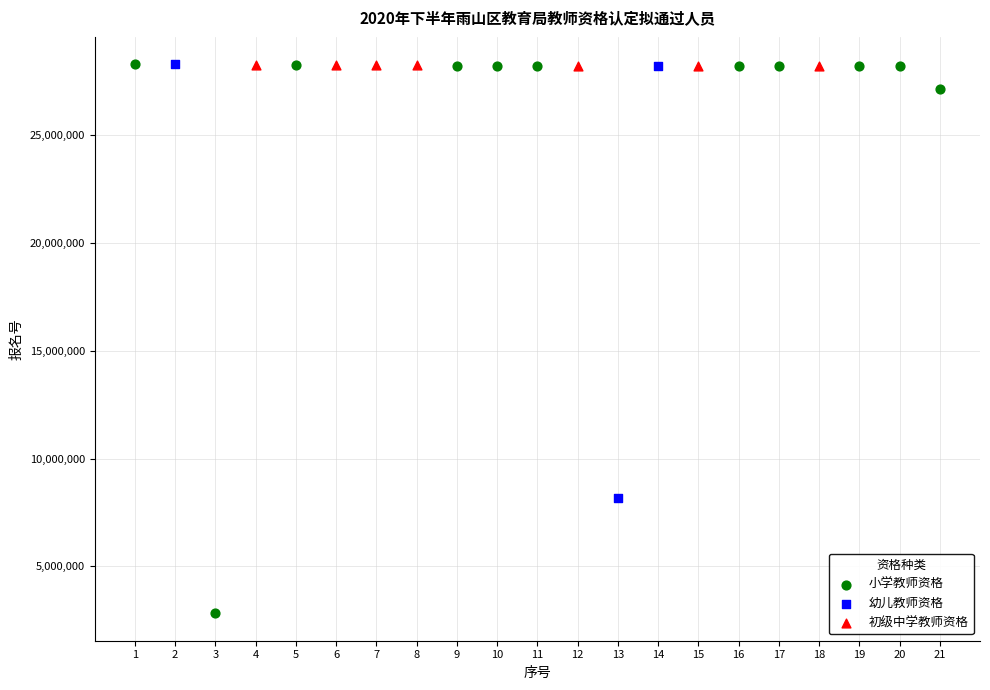

Which series has the widest spread of Y values?

小学教师资格